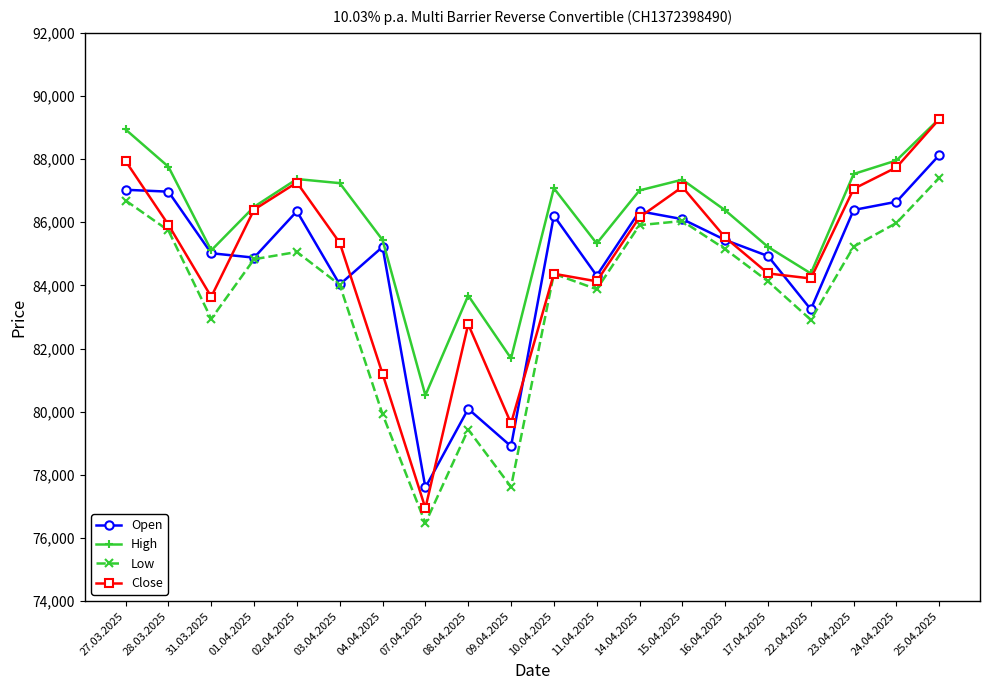

What are all the series names shown in the legend?

Open, High, Low, Close